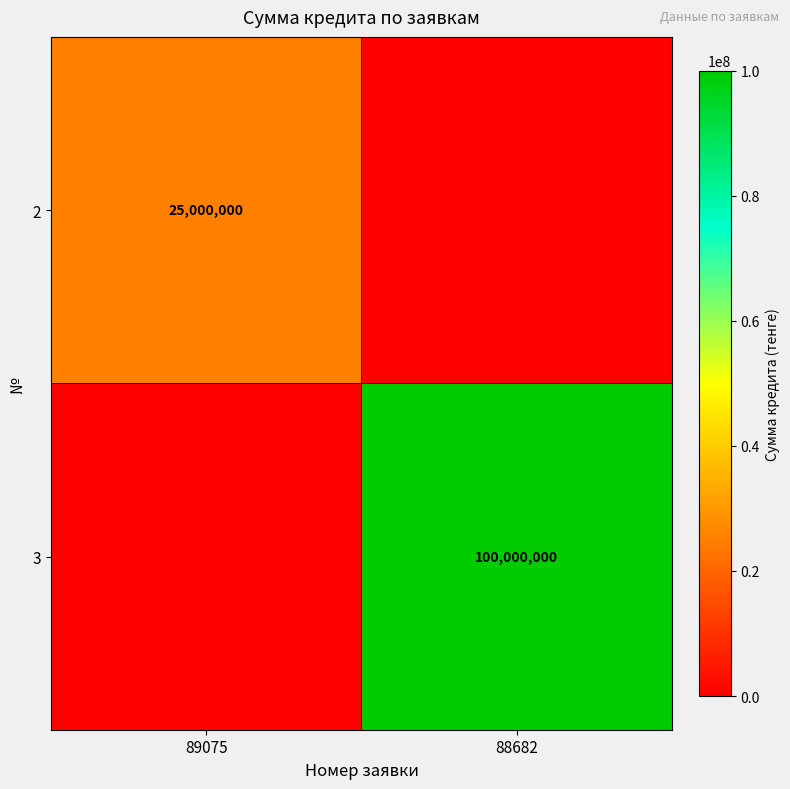

True or false: 2 has a value of 25000000 at 89075.

True